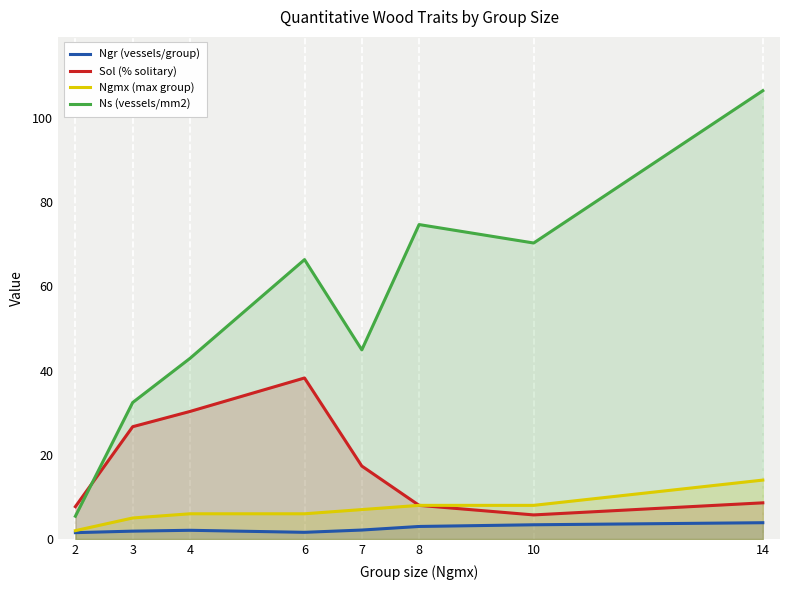

The Ngmx (max group) series shows 2.5 at 7. True or false?

False